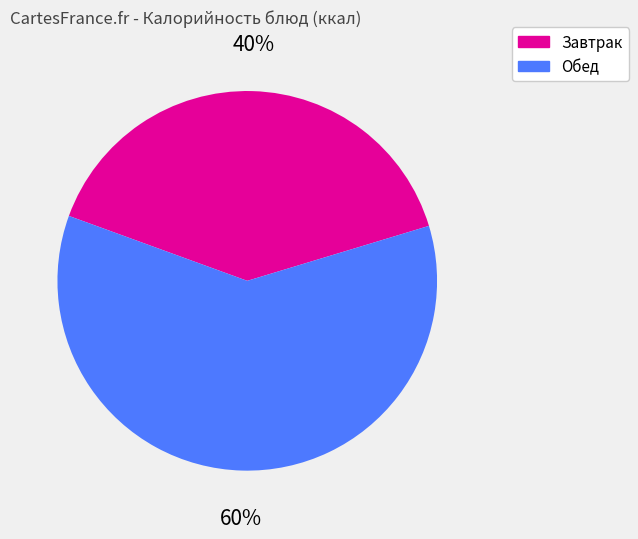

To the nearest percent, what is the difference between the largest and smallest slice percentages?

20%